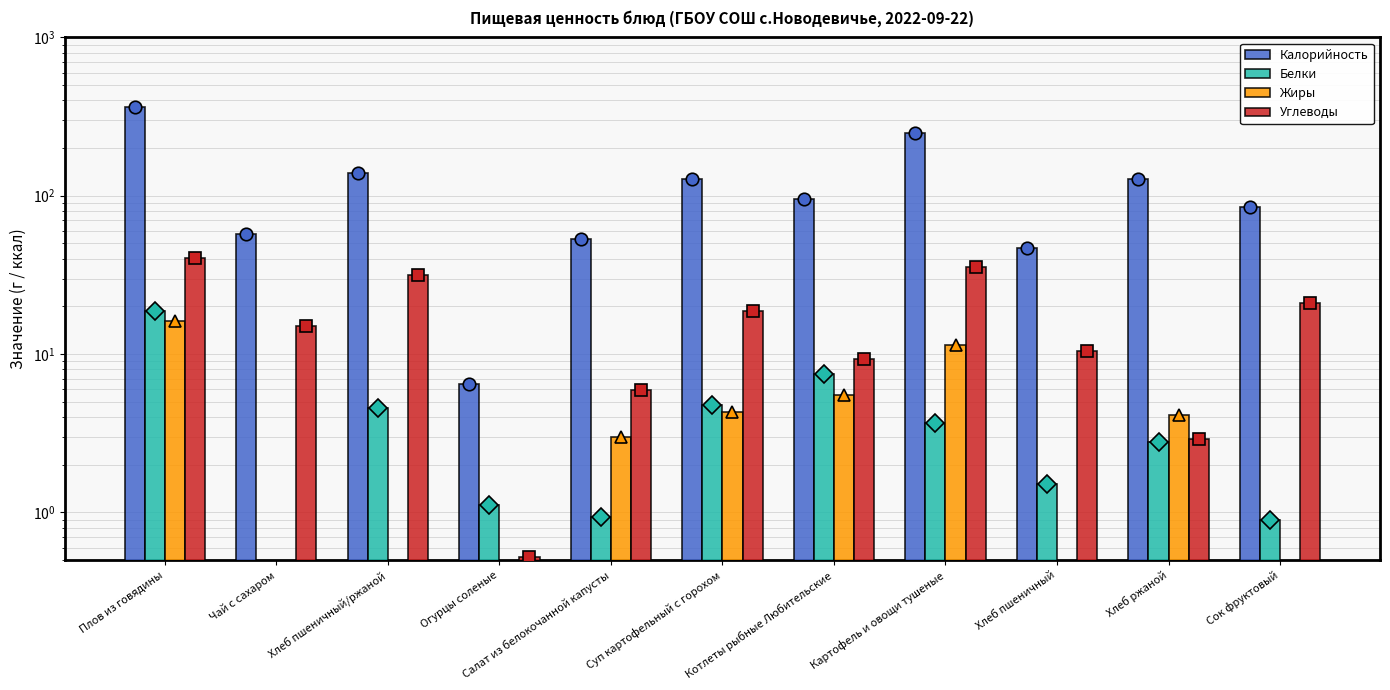

Where is Жиры nearest to the value 8?

Котлеты рыбные Любительские